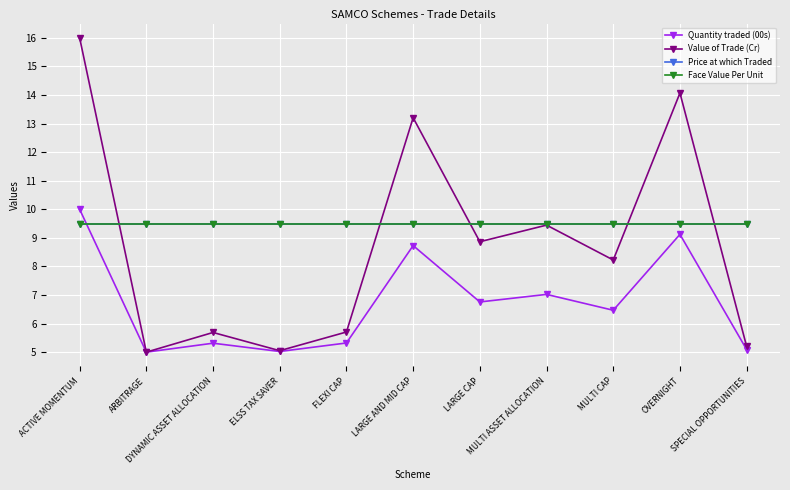

Between LARGE AND MID CAP and LARGE CAP, which is larger?

LARGE AND MID CAP